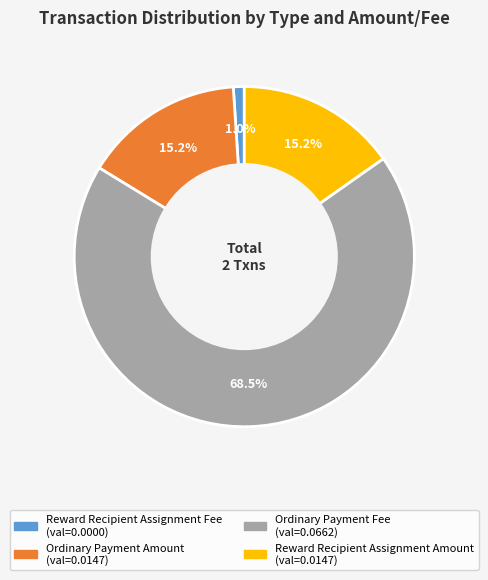

Count the number of slices in the pie.

4